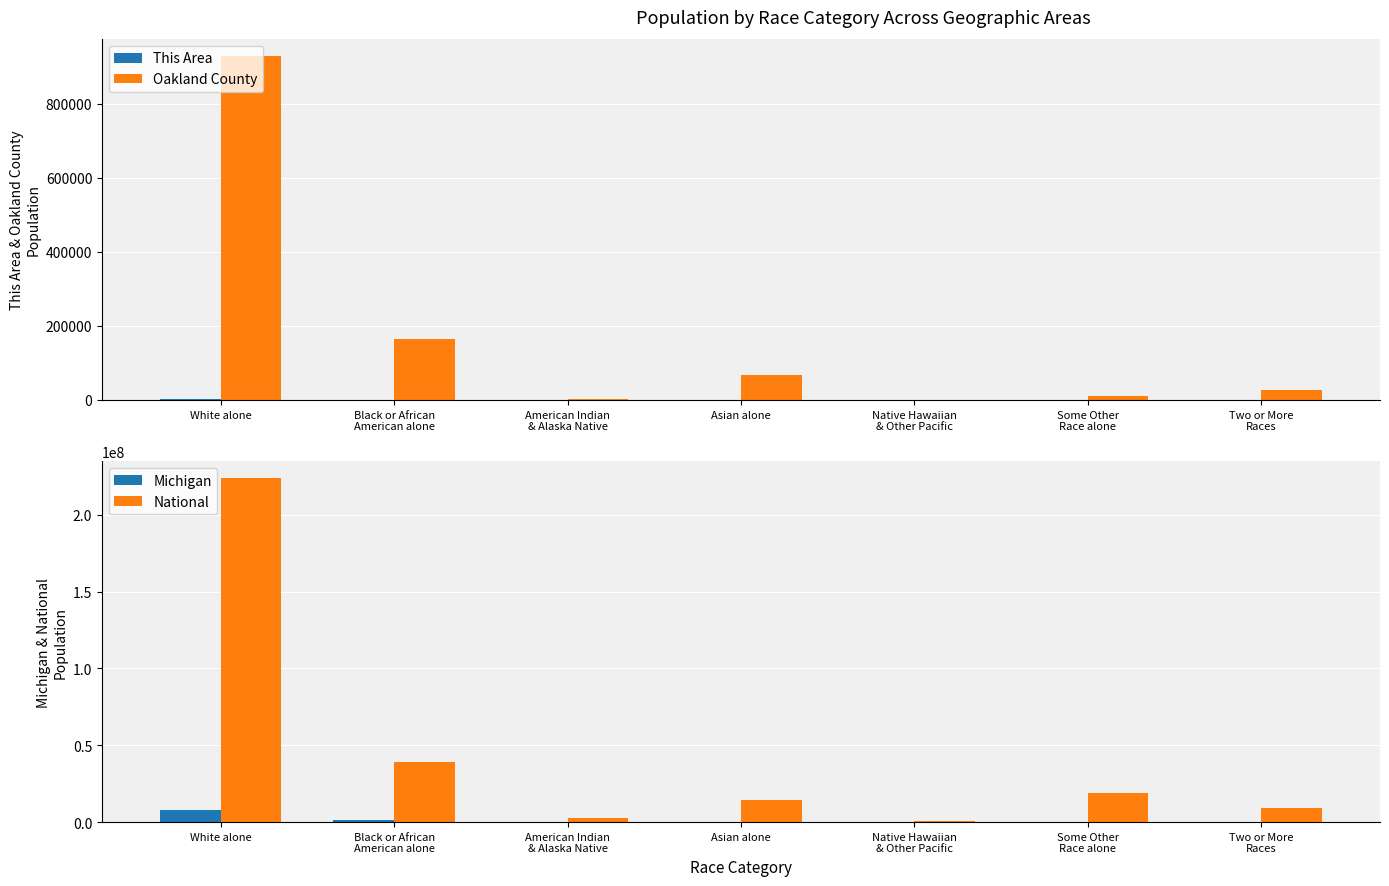

True or false: Oakland County has a value of 26330 at Two or More
Races.

True